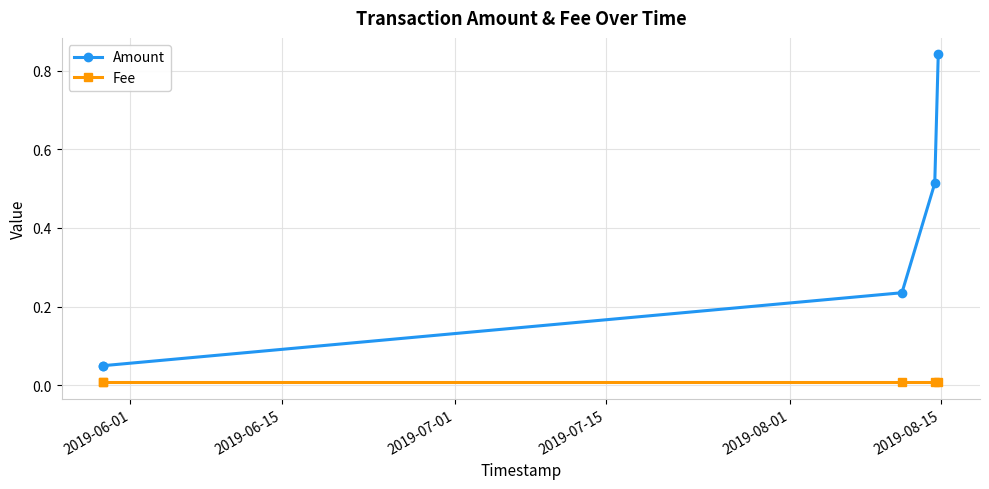

How many lines are shown in the chart?

2